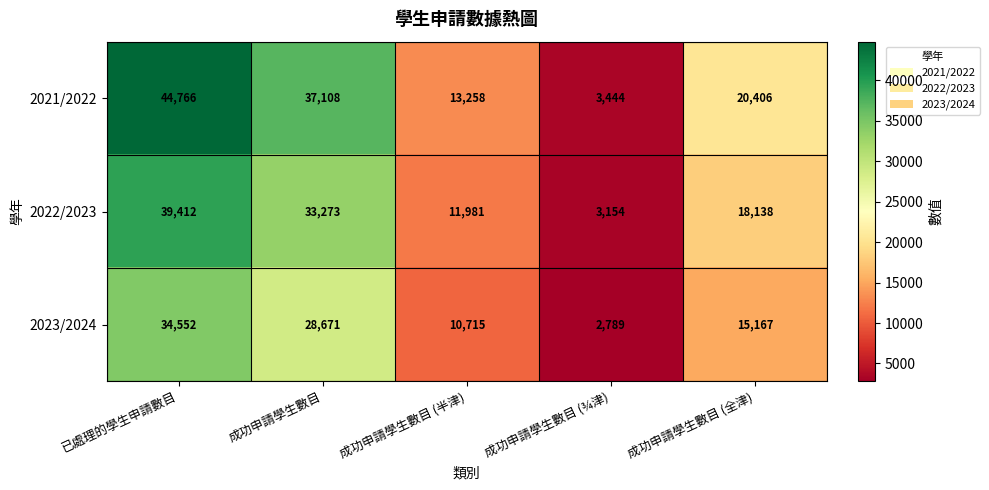

Reading left to right, extract all data points from this chart.

2021/2022: 44766	37108	13258	3444	20406
2022/2023: 39412	33273	11981	3154	18138
2023/2024: 34552	28671	10715	2789	15167